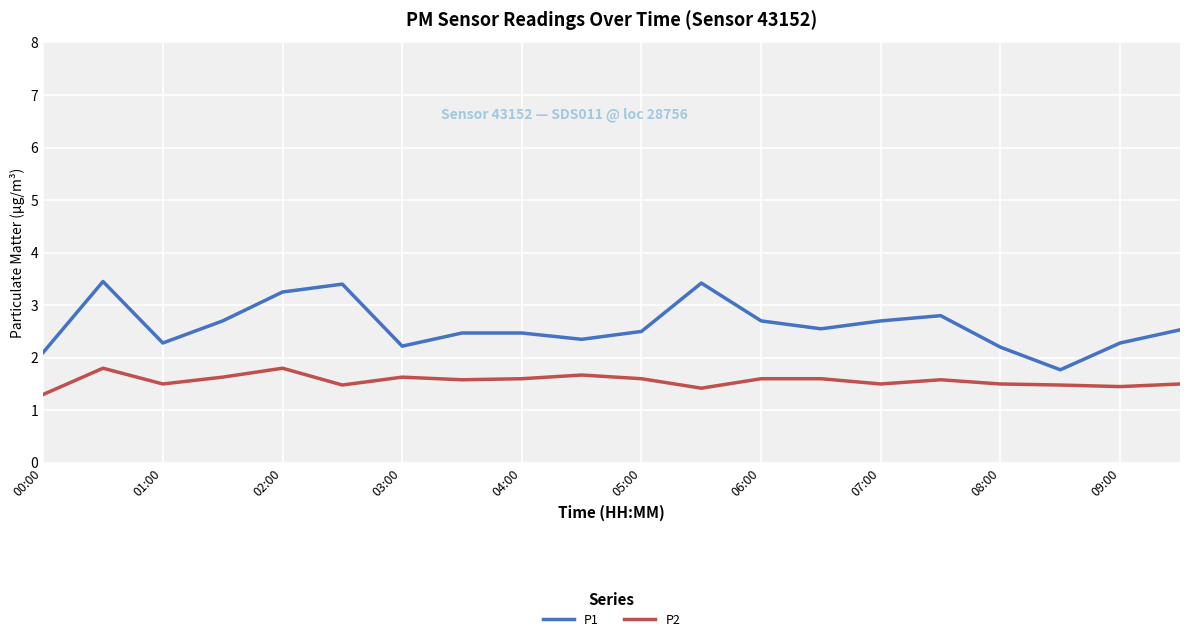

True or false: P2 and P1 intersect in this chart.

False